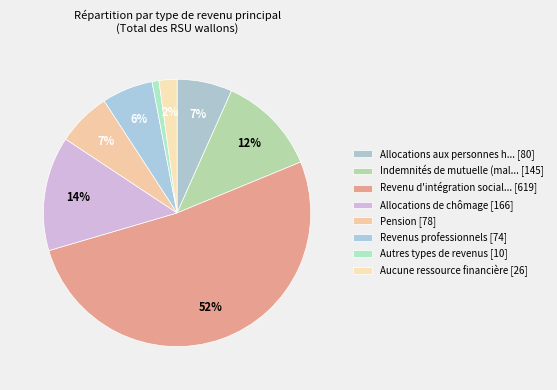

How many segments does this pie chart have?

8